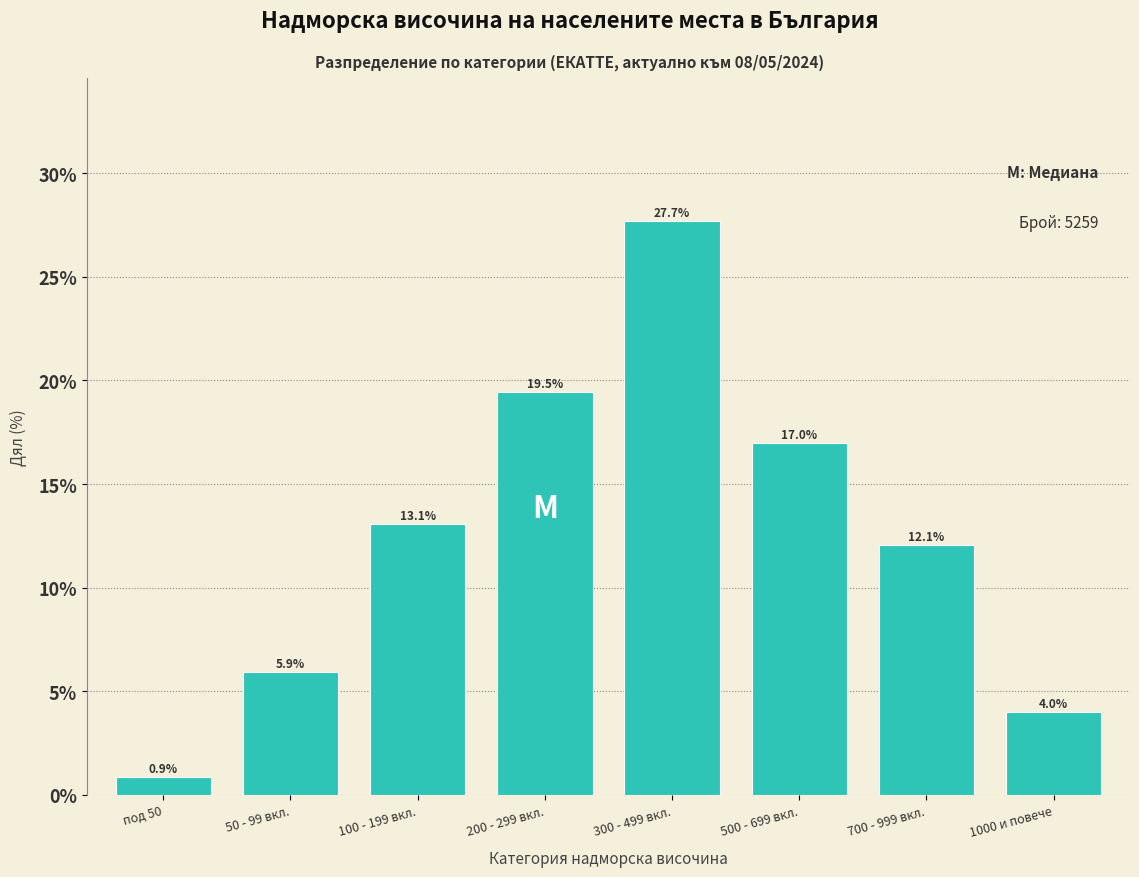

Reading left to right, transcribe all the data shown in this chart.

0.9	5.9	13.1	19.5	27.7	17.0	12.1	4.0